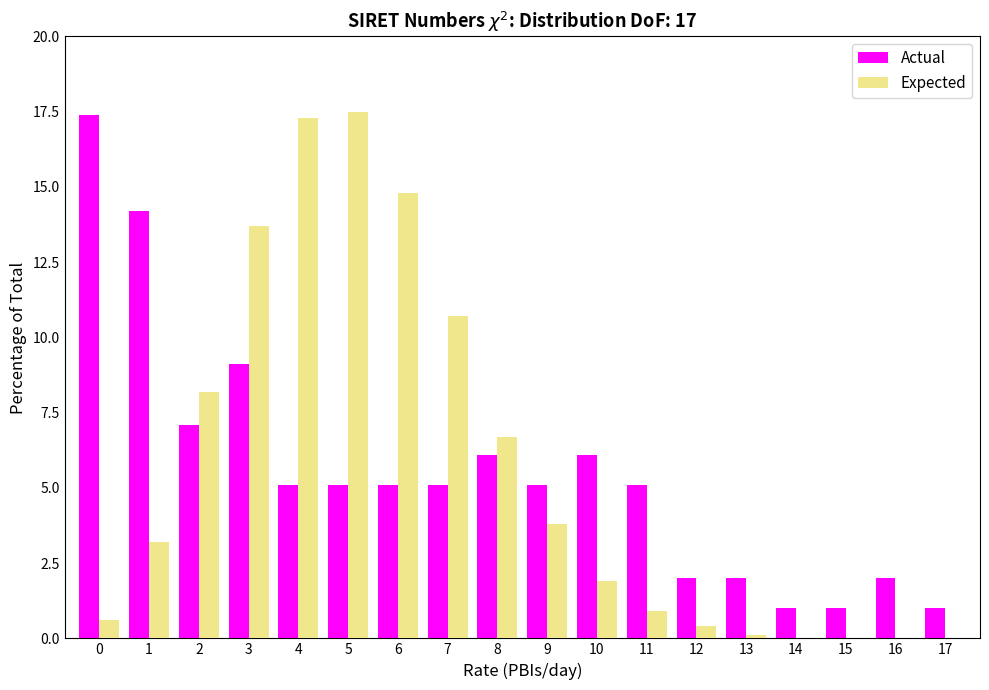

What is the maximum value for Expected?

17.5